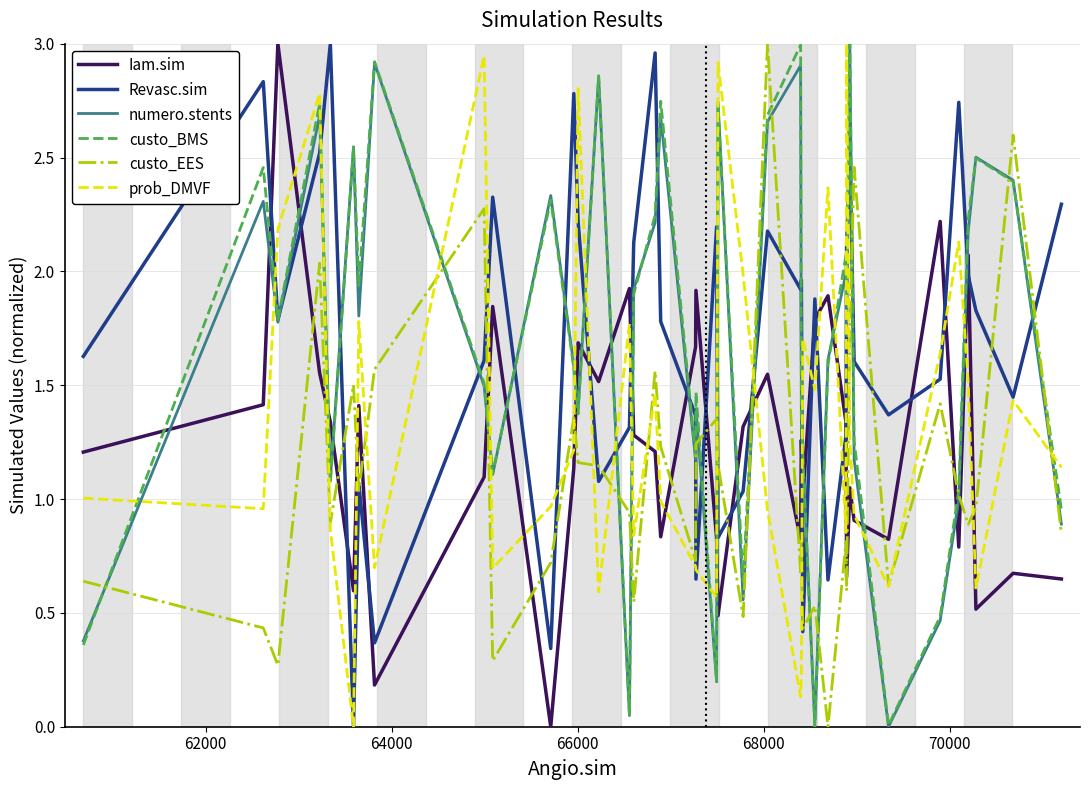

Which series ends up on top after the final intersection of Iam.sim and custo_BMS?

custo_BMS